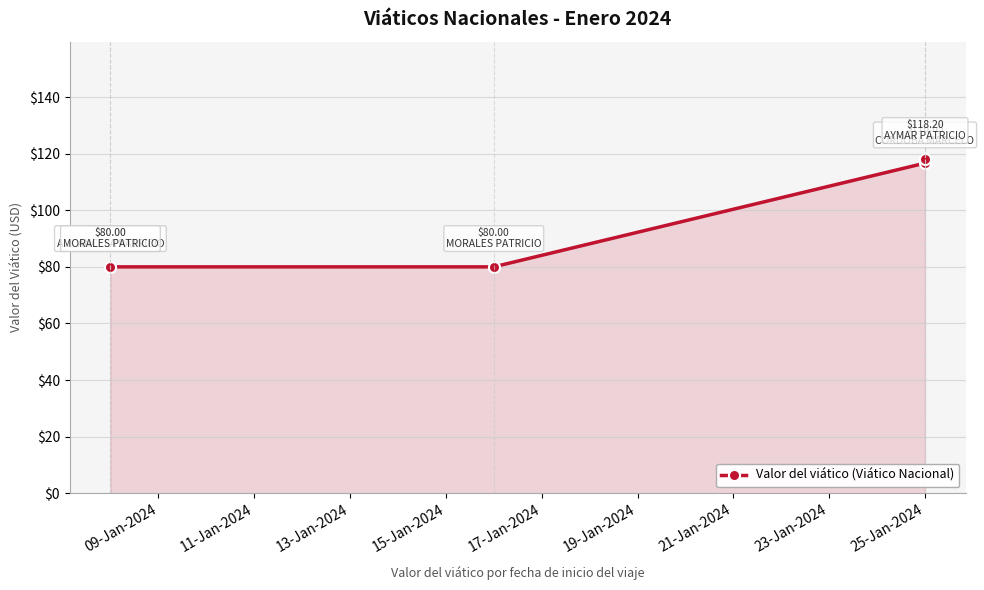

True or false: the data shows 174.0 at 25-Jan-2024.

False